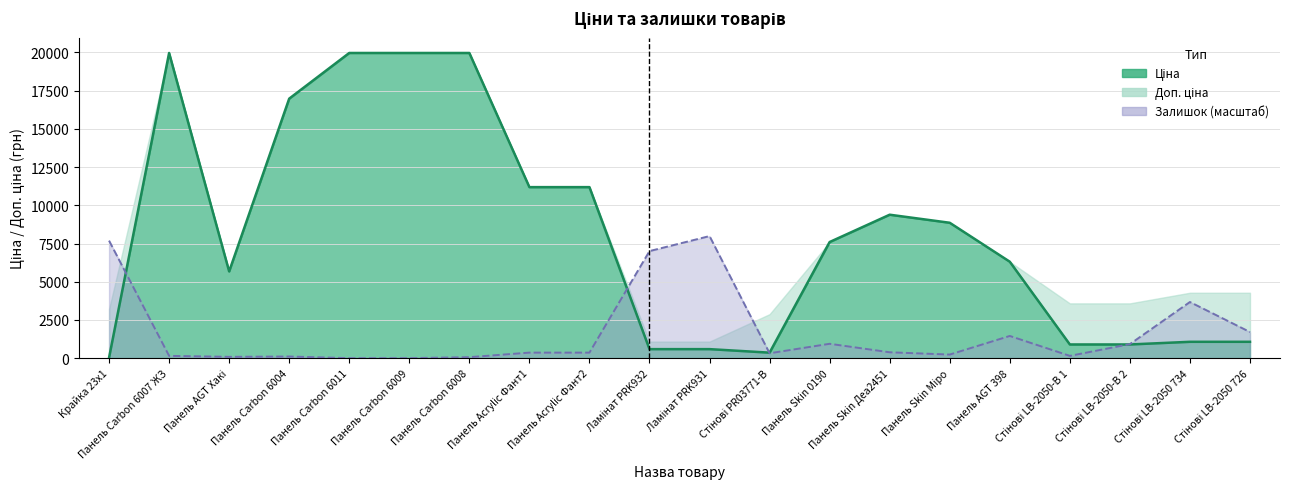

The value of Залишок at Панель Acrylic Фант1 is 211.9. True or false?

False